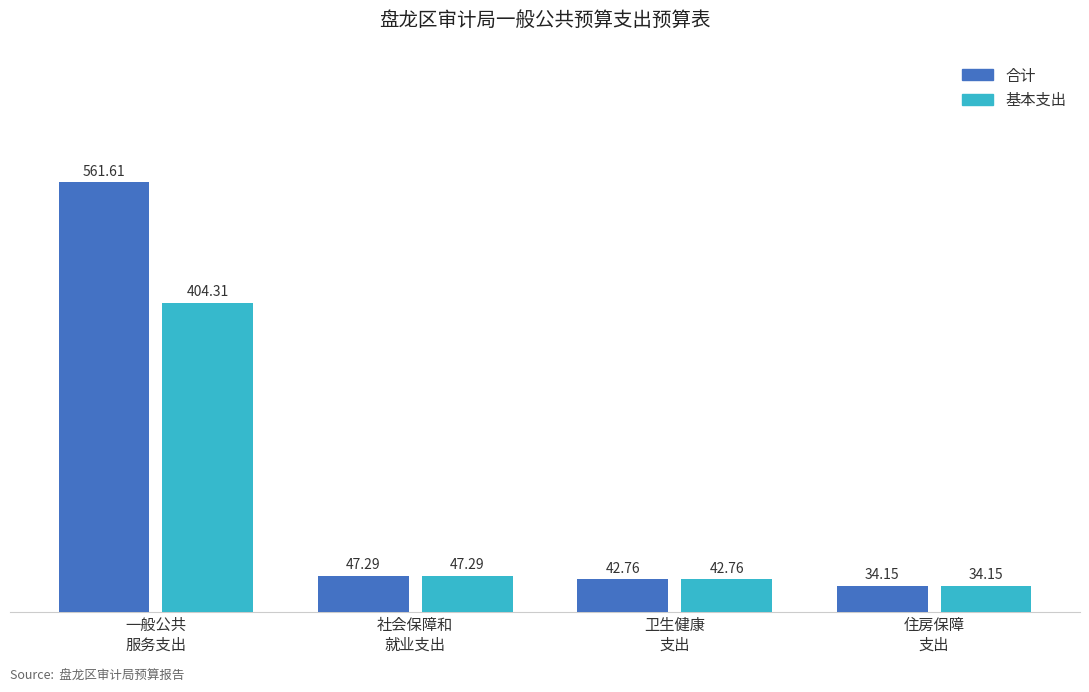

What is the value of the 合计 bar at the 3rd from the left?

42.8